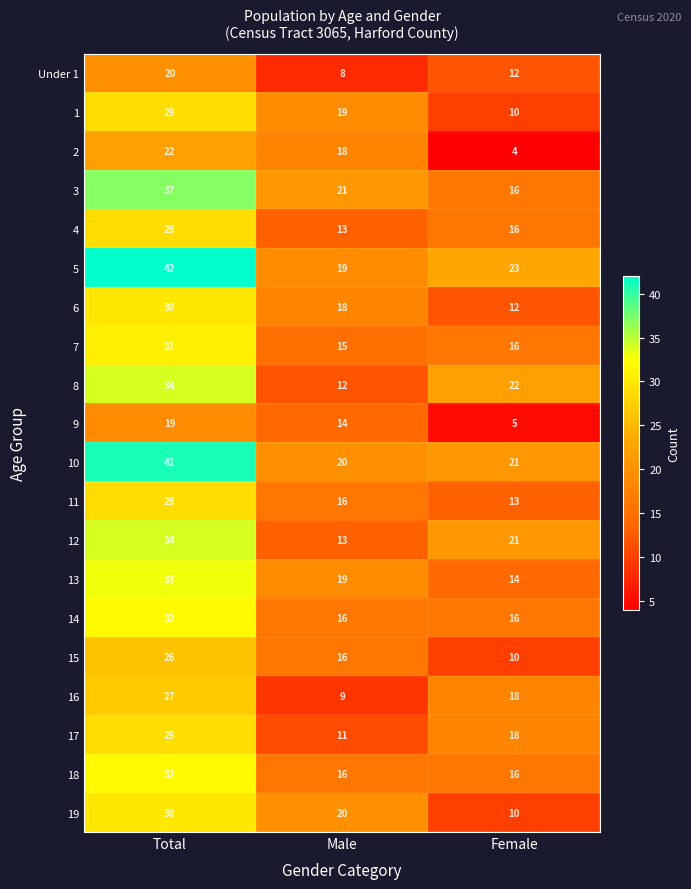

How many 2 values are between 4 and 22?

3